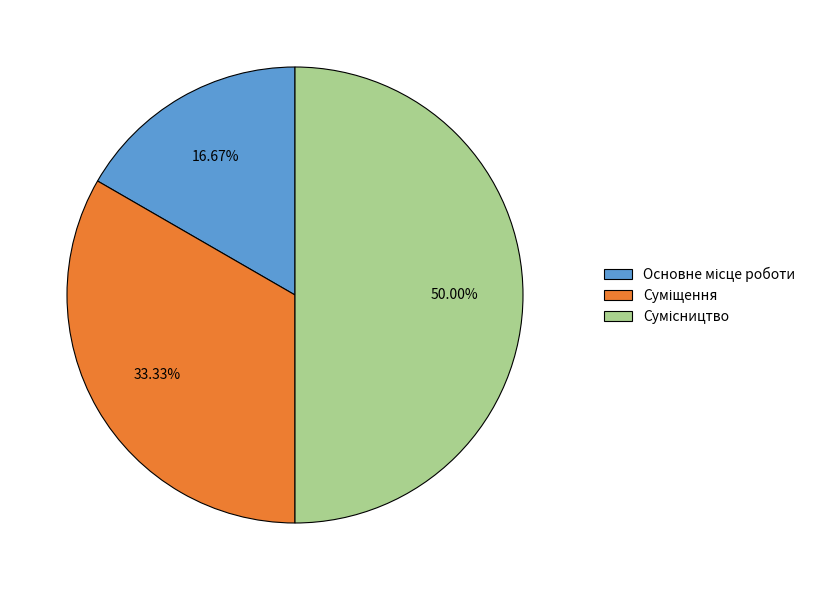

Does Основне місце роботи account for over 50% of the chart?

No